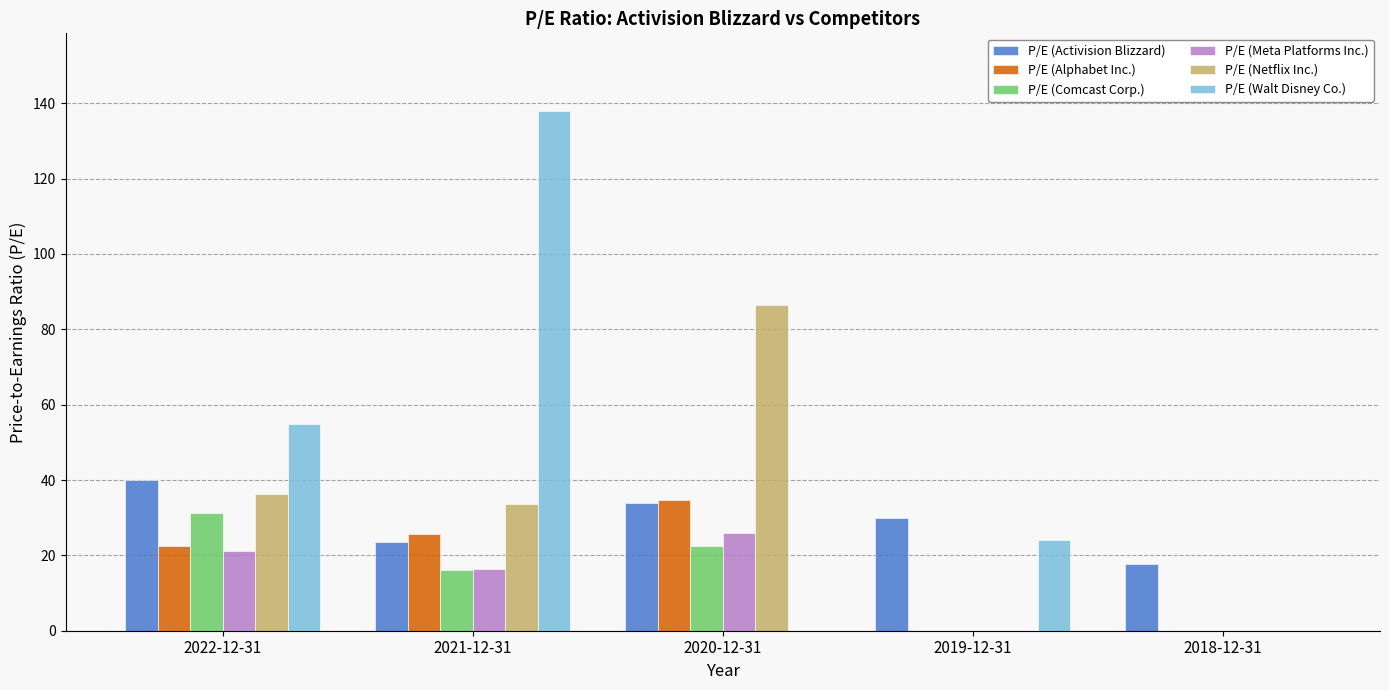

What is the spread (max minus min) of values at 2022-12-31?

33.8